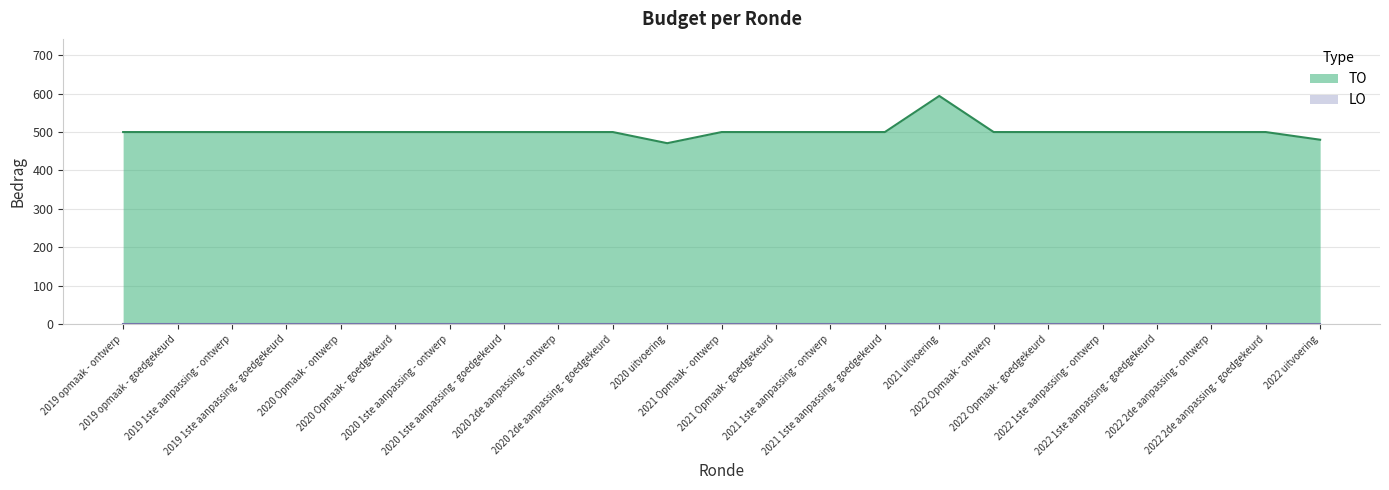

What is the spread (max minus min) of values at 2022 2de aanpassing - goedgekeurd?

500